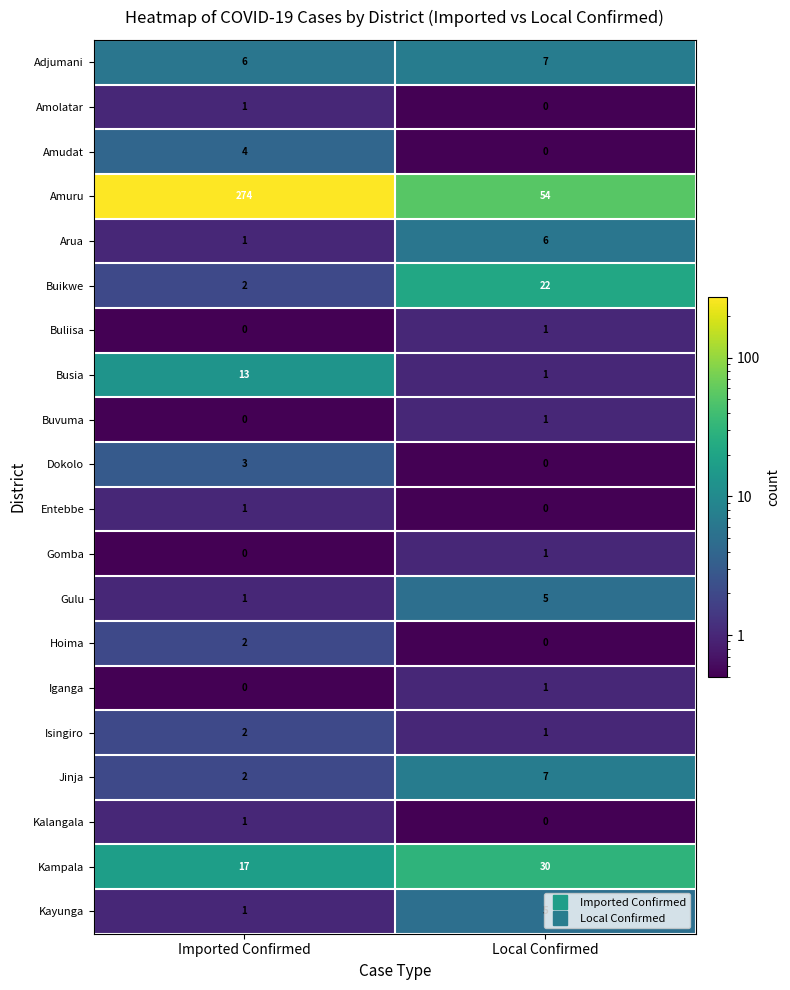

At which label is Iganga closest to 0?

Imported Confirmed